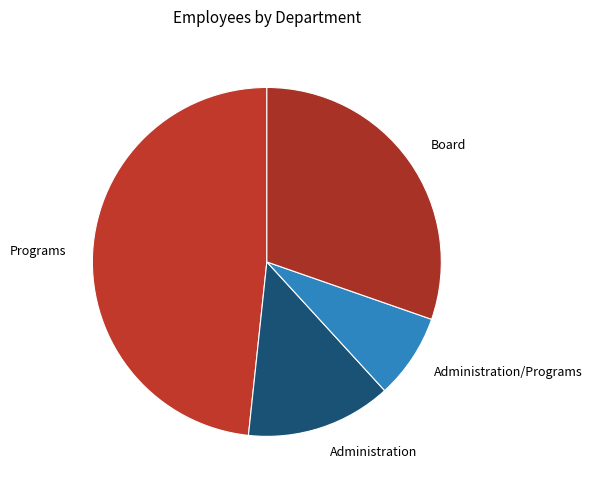

True or false: Programs accounts for 61% of the total.

False